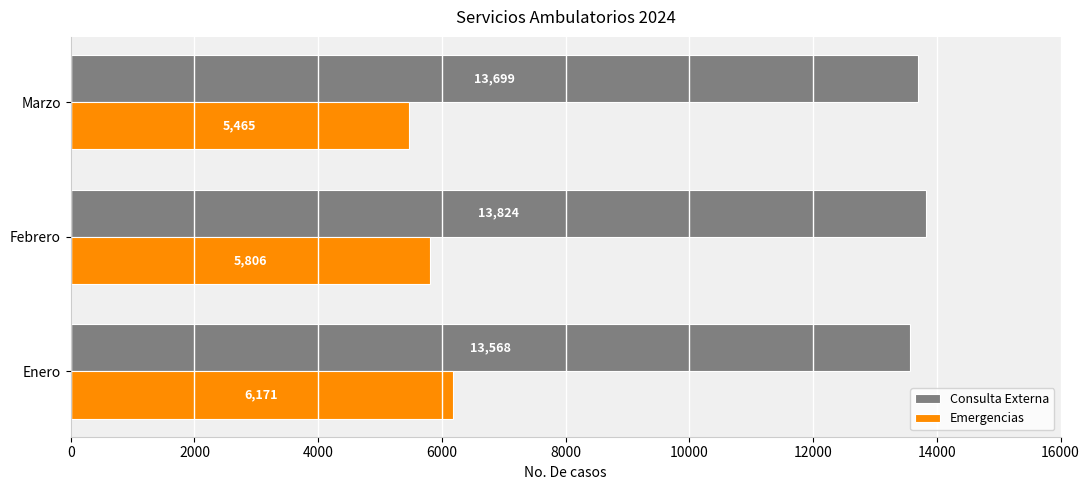

List the series in order of their peak value, highest first.

Consulta Externa, Emergencias